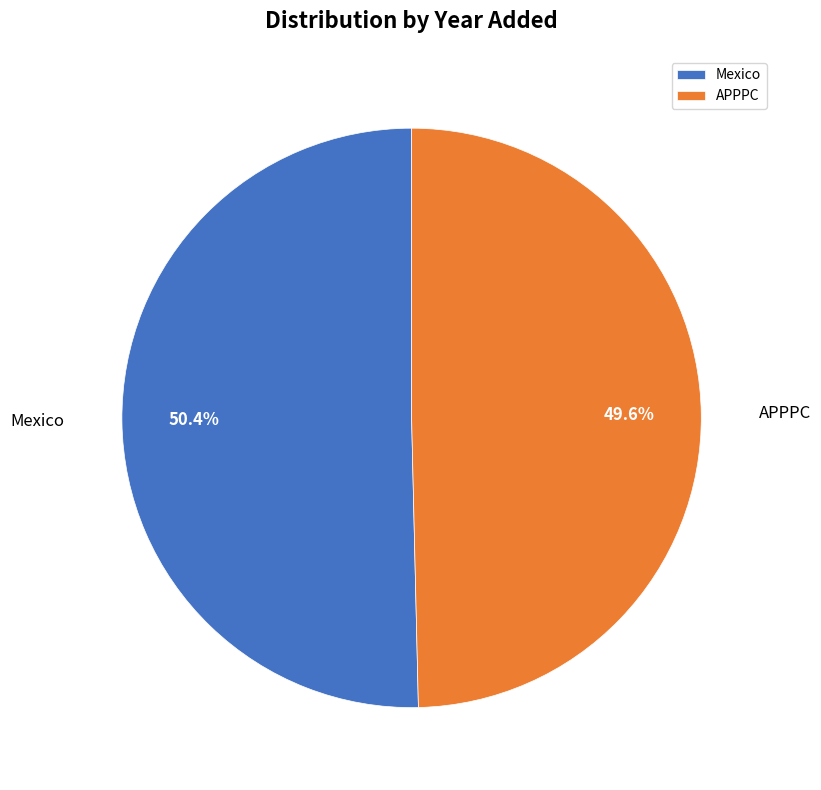

Rank the categories by value from highest to lowest.

Mexico, APPPC